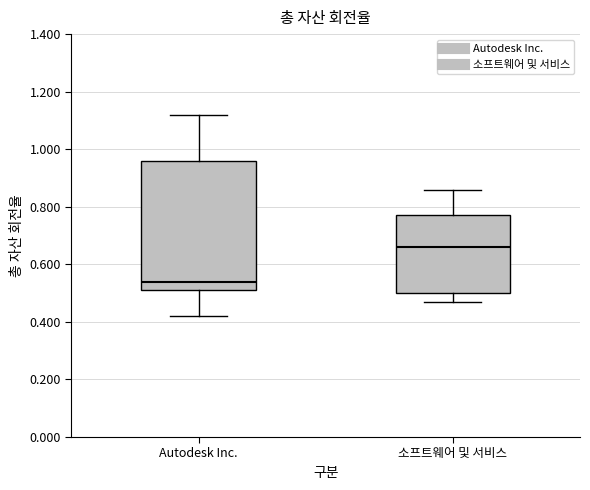

Reading left to right, read every box against the y-axis: the position of its median line, the range the box covers, and the ends of its whiskers. The values are not printed on the chart, so give them approximately, as read against the axis.

Autodesk Inc.: median 0.54, box 0.52 to 0.96, whiskers 0.42 to 1.12
소프트웨어 및 서비스: median 0.66, box 0.50 to 0.78, whiskers 0.48 to 0.86